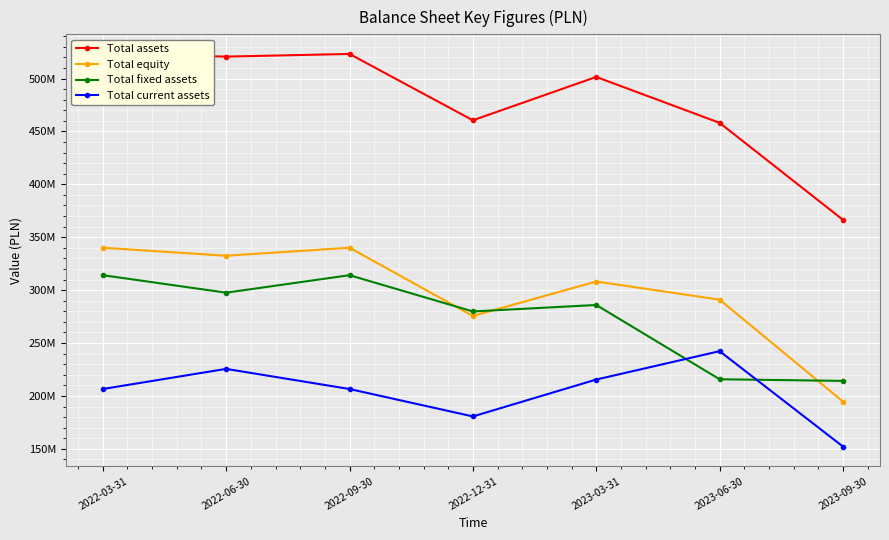

Reading right to left, extract all data points from this chart.

Total assets: 366420050	458103294	501497539	460513584	523206687	520707885	523206687
Total equity: 194688951	291010934	308155305	275602503	340075853	332533529	340075853
Total fixed assets: 214233932	215778681	285980378	279861069	314138189	297612707	314138189
Total current assets: 152186118	242324613	215517161	180652515	206569696	225593980	206569696